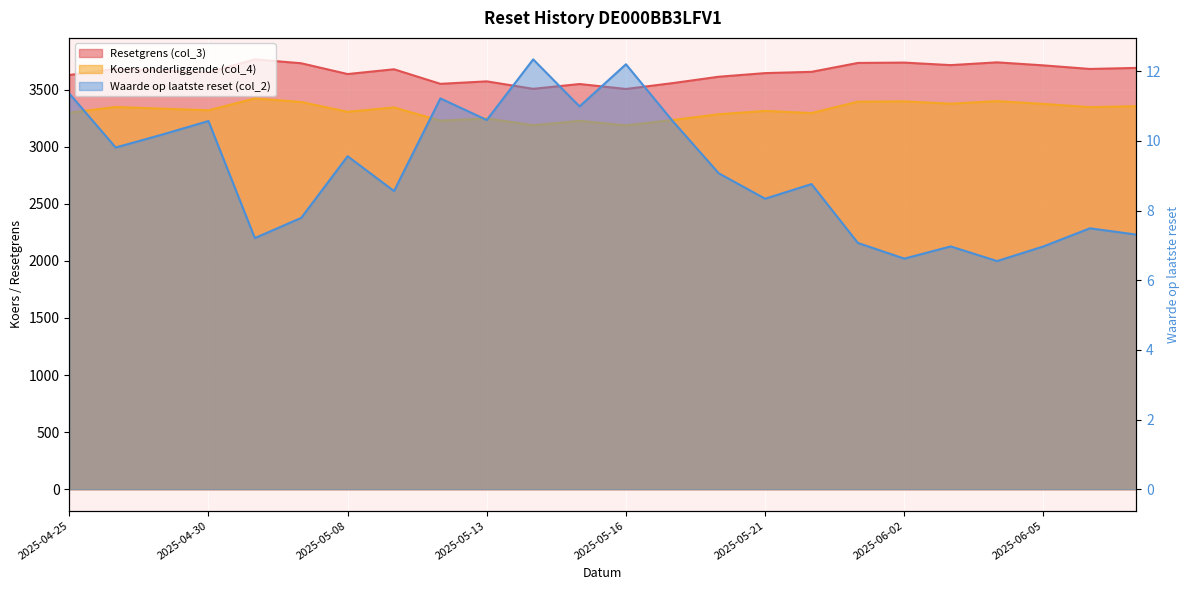

What is the highest value of the Resetgrens (col_3) series?

3765.1